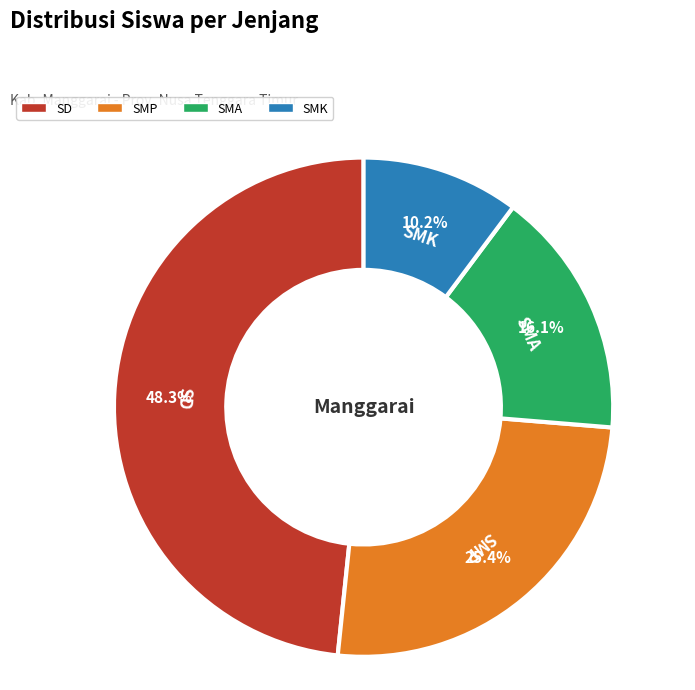

Is there a majority slice in this chart?

No